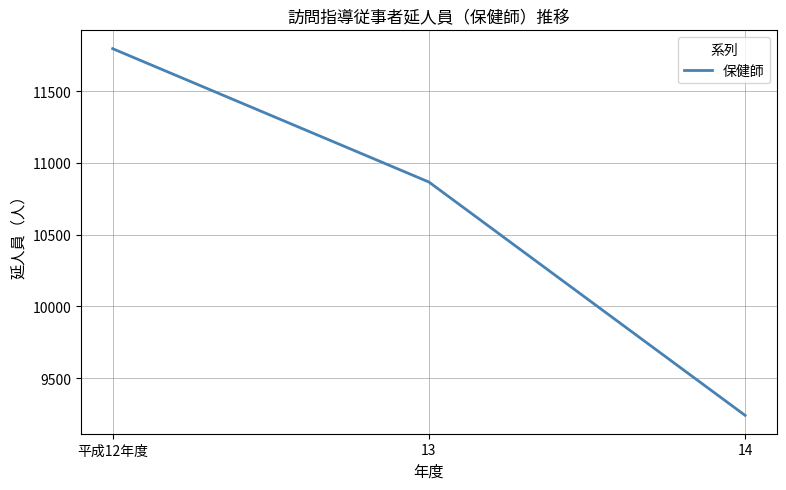

Does the chart display data point markers on the line(s)?

No